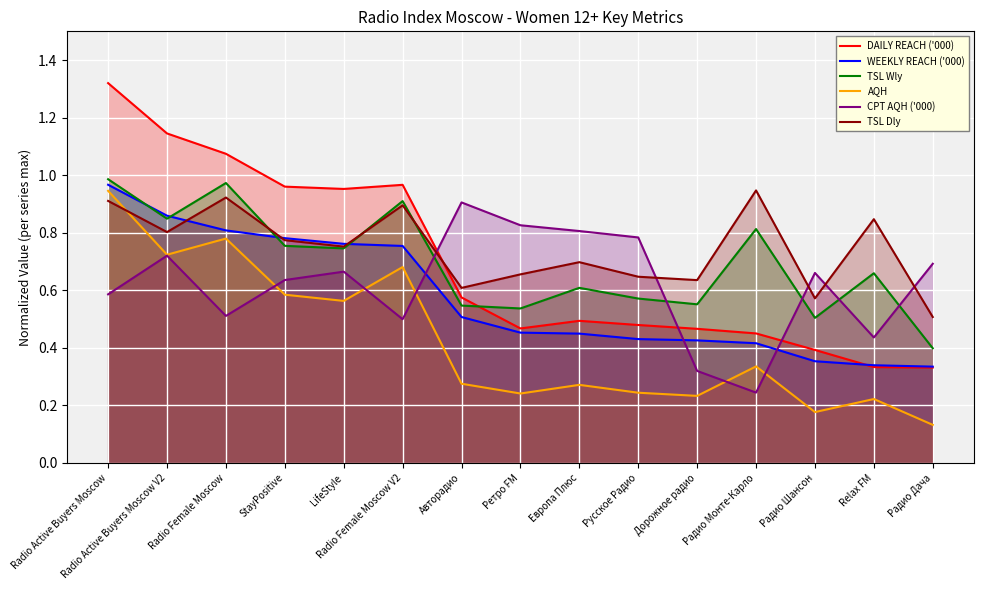

What is the average value of the TSL Wly series?

0.7